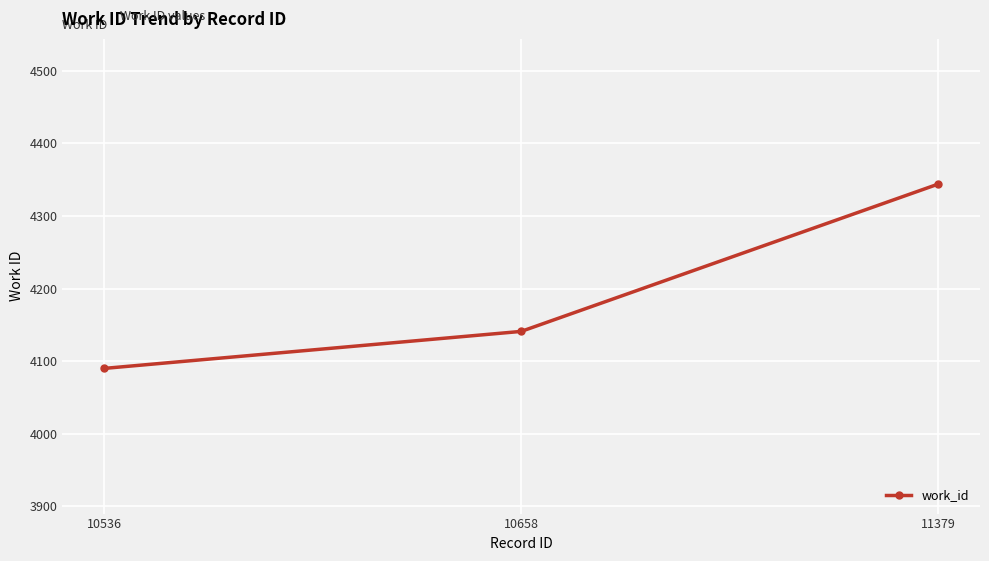

What is the ratio of the value at 10536 to the value at 11379?

0.9